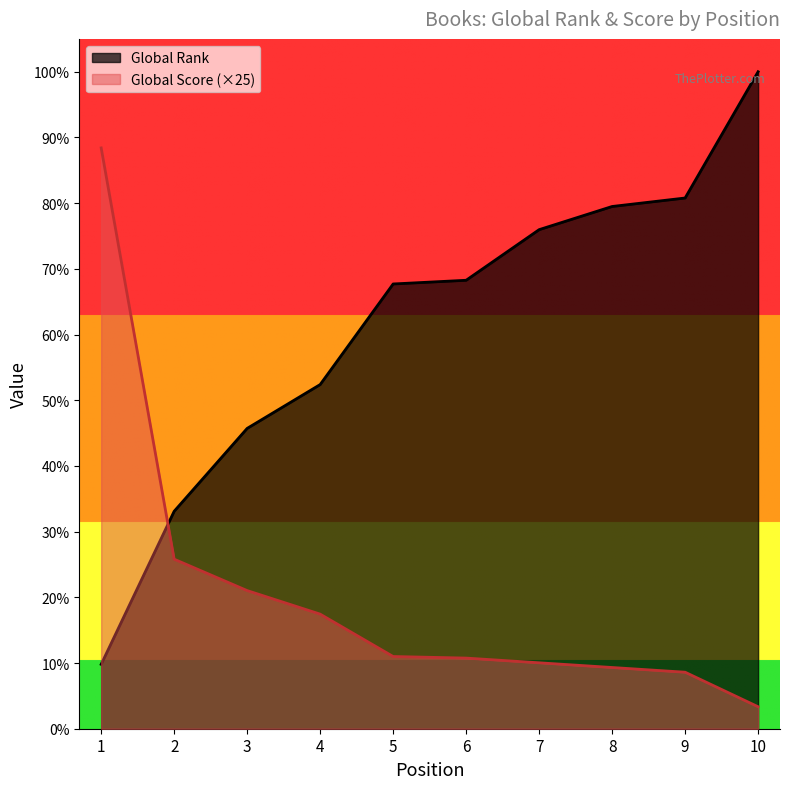

What is the approximate value of Global Rank at 6, to the nearest 50?

7150